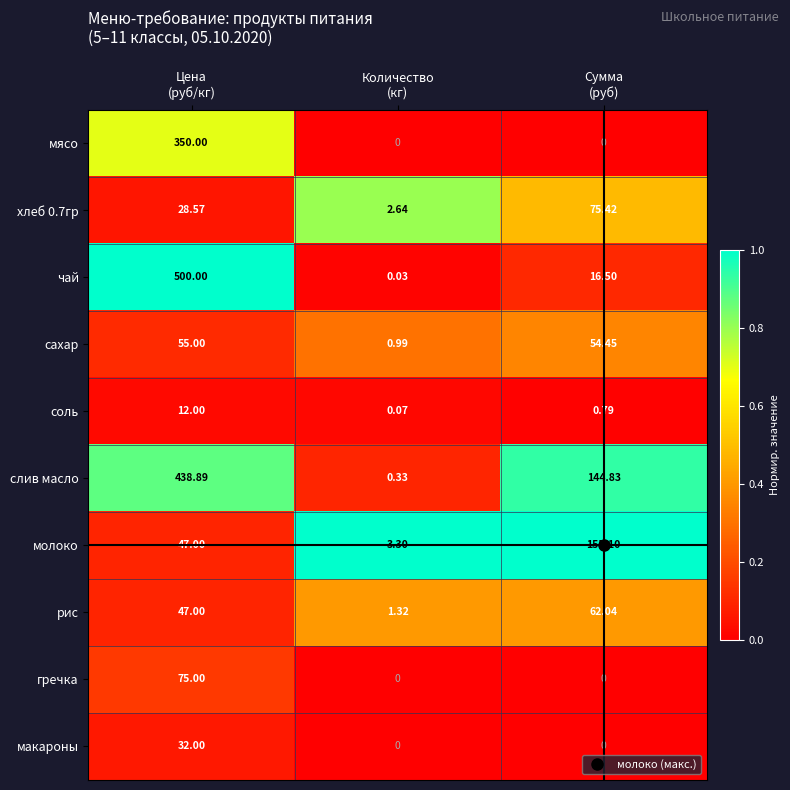

Which series has the widest spread of values?

чай